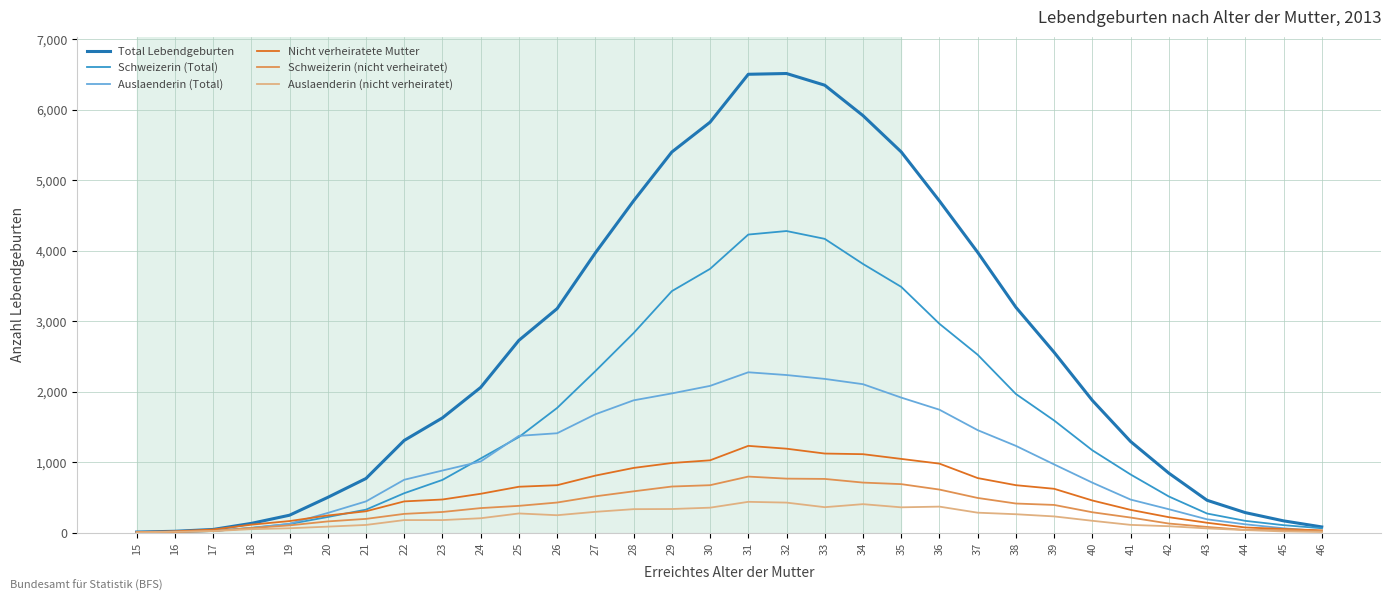

Which series has the largest total across all categories?

Total Lebendgeburten